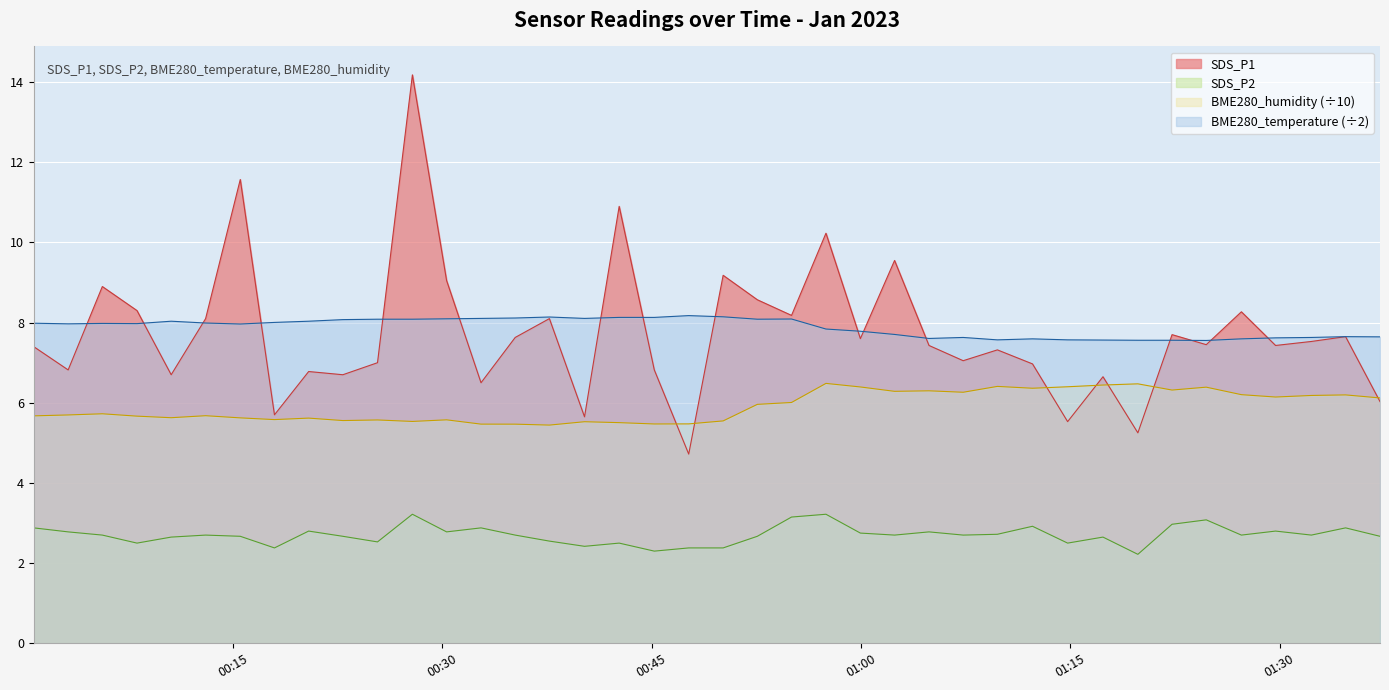

True or false: BME280_temperature and SDS_P2 intersect in this chart.

False